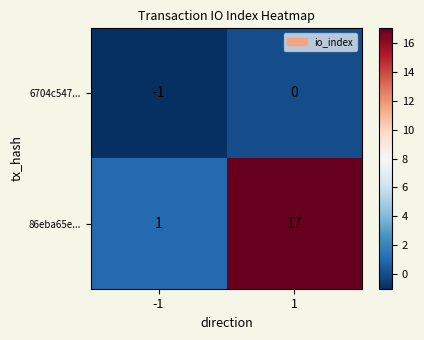

What is the difference between the 86eba65e... values at -1 and 1?

16